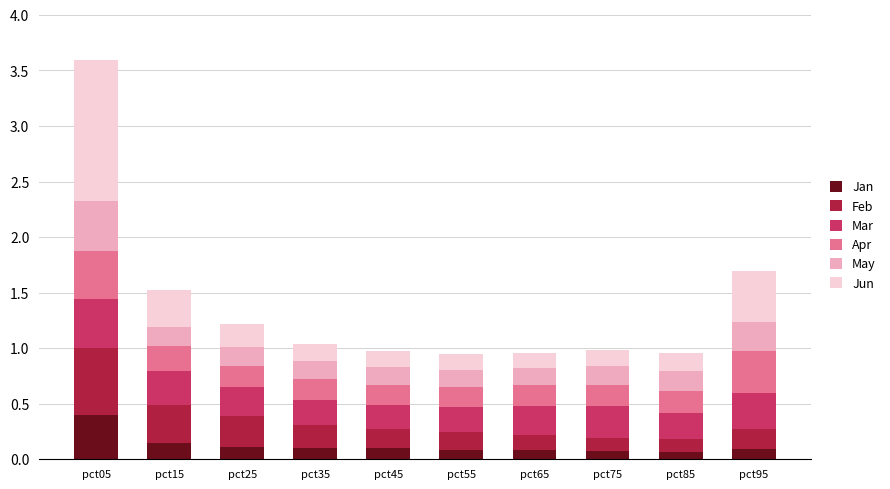

What are all the series names shown in the legend?

Jan, Feb, Mar, Apr, May, Jun